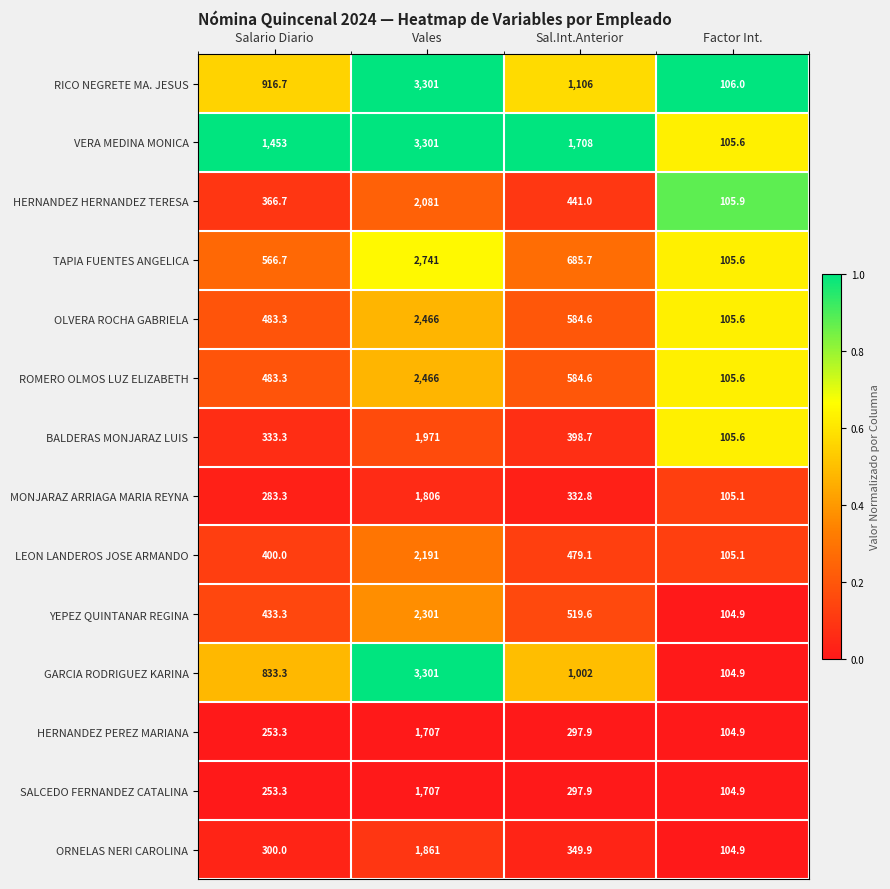

Is it true that SALCEDO FERNANDEZ CATALINA equals 370.8 at Vales?

False